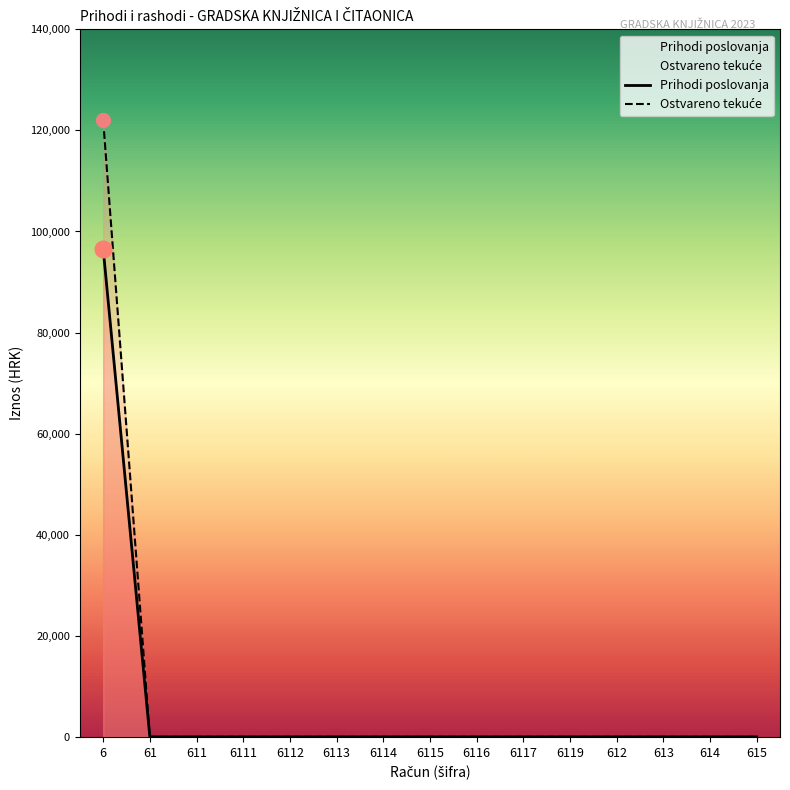

True or false: Ostvareno tekuće has a value of -79444.3 at 613.

False